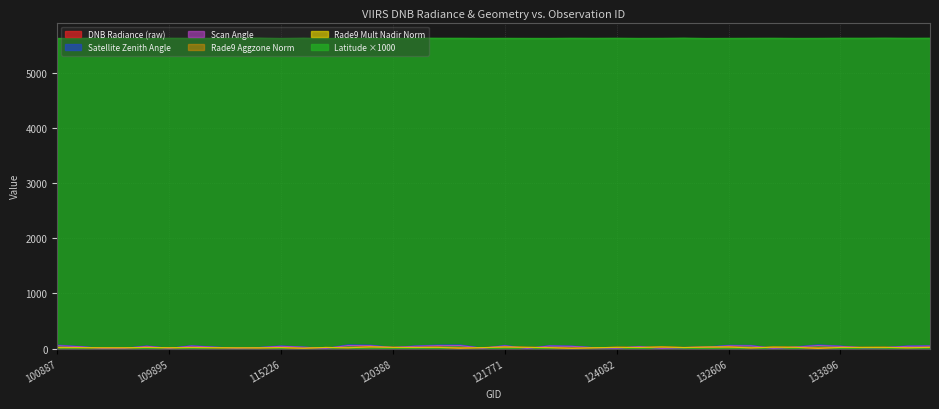

What are all the series names shown in the legend?

dnbrad, rade9_aggzone_norm, scan_angle, satz, rade9_mult_nadir_norm, dlat